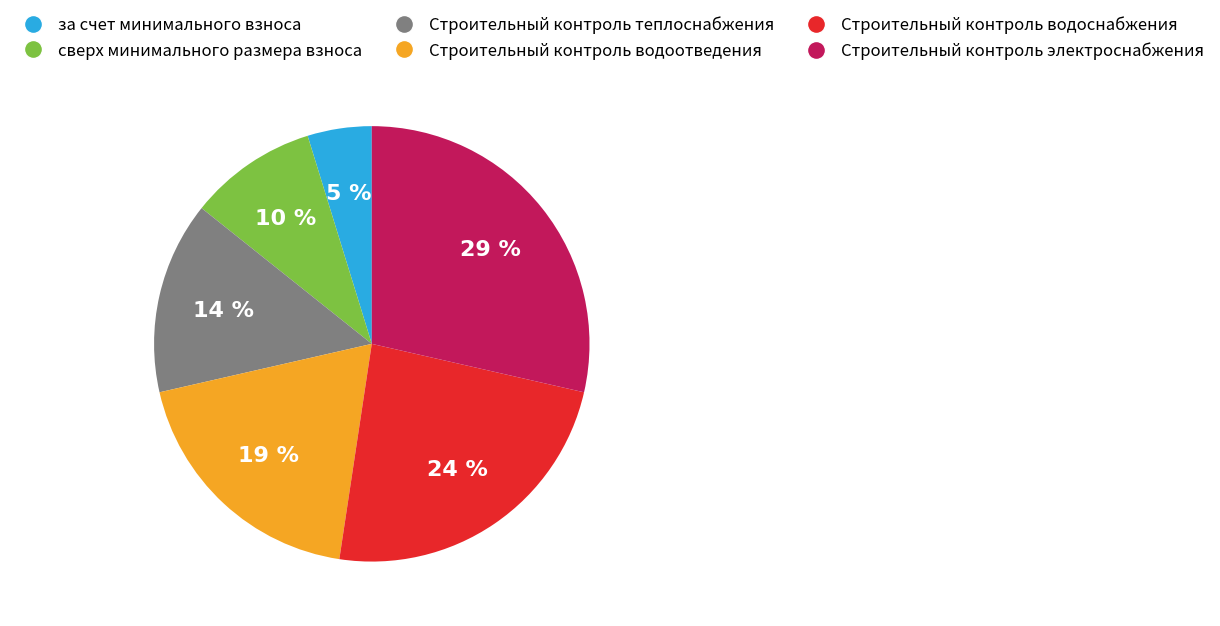

Do Строительный контроль водоотведения and сверх минимального размера взноса together represent more than half of the pie?

No